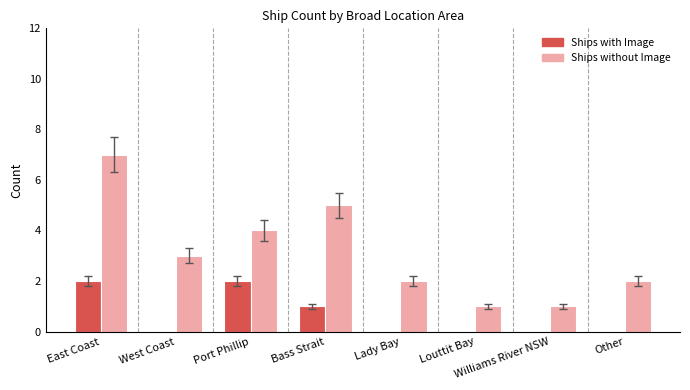

What is the greatest value displayed?

7